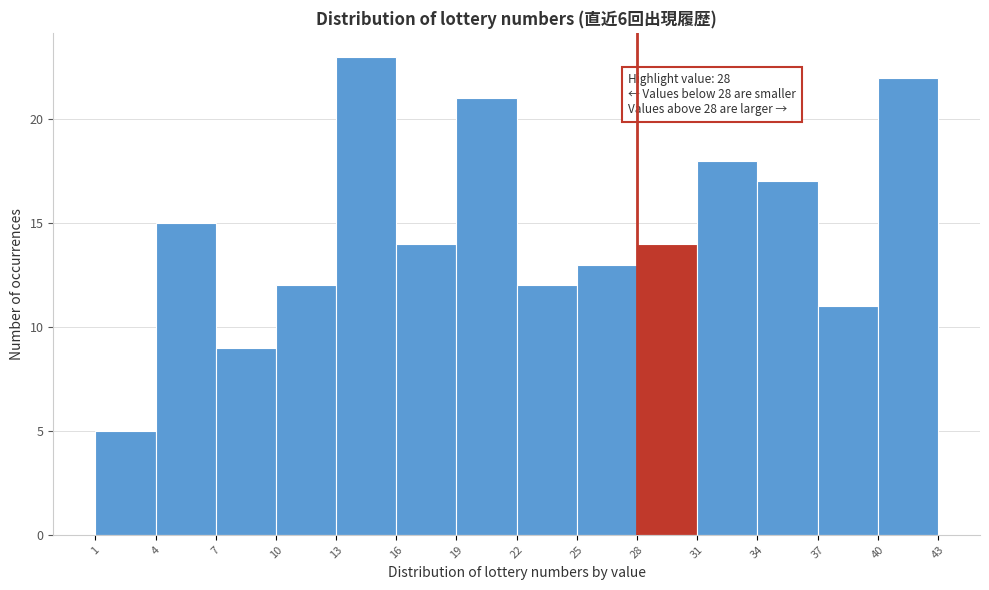

Which range on the x-axis has the tallest bar?

13 to 16